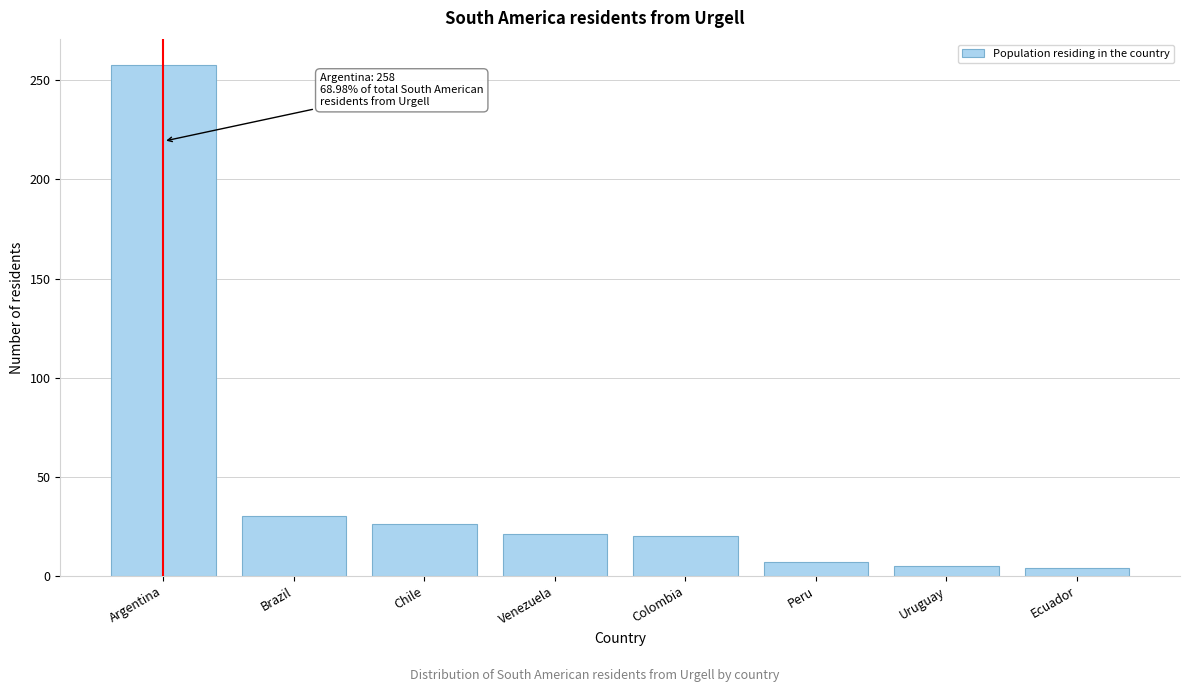

Which has a higher value, Chile or Argentina?

Argentina